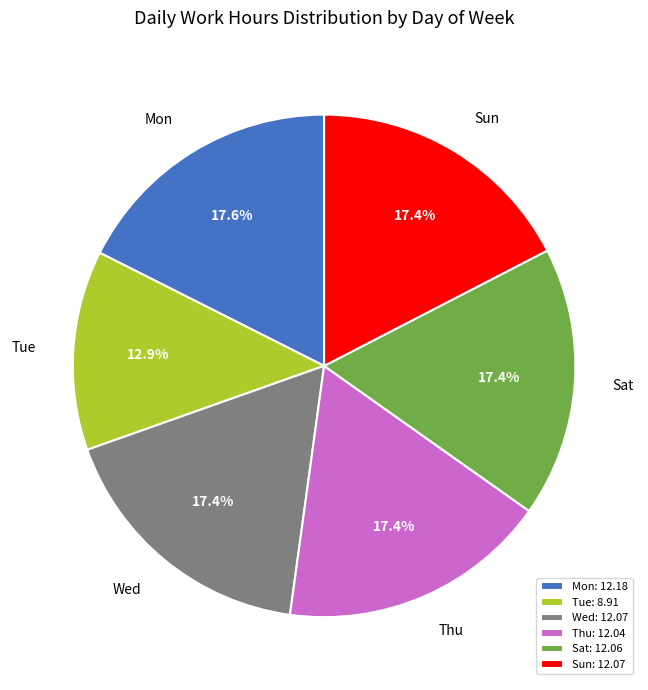

Is it true that Sat is 17% of the pie?

True